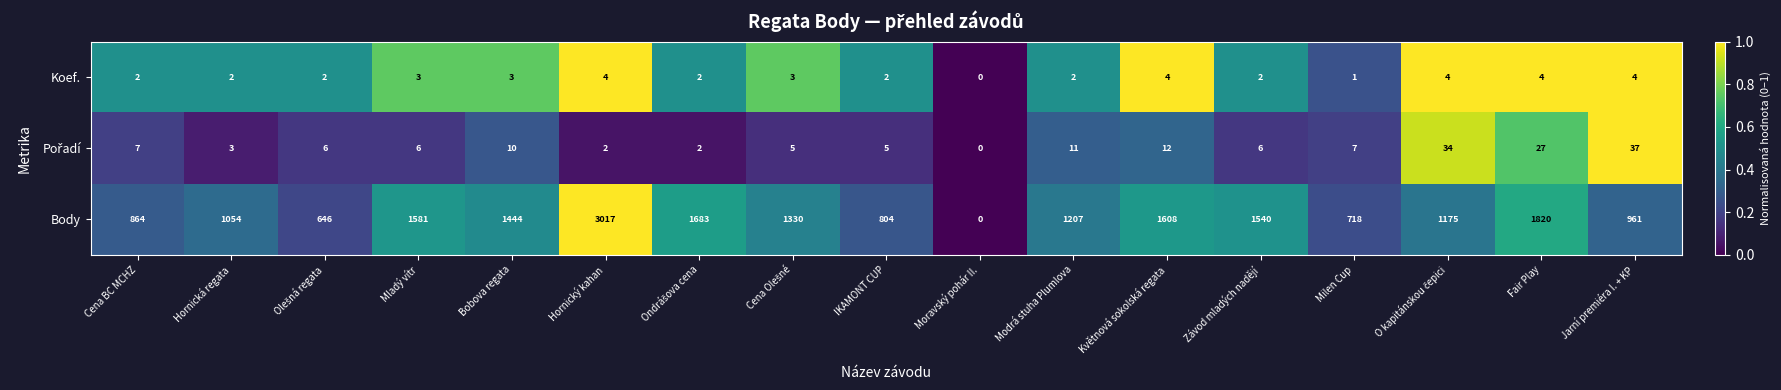

True or false: Body has a value of 1869 at Modrá stuha Plumlova.

False